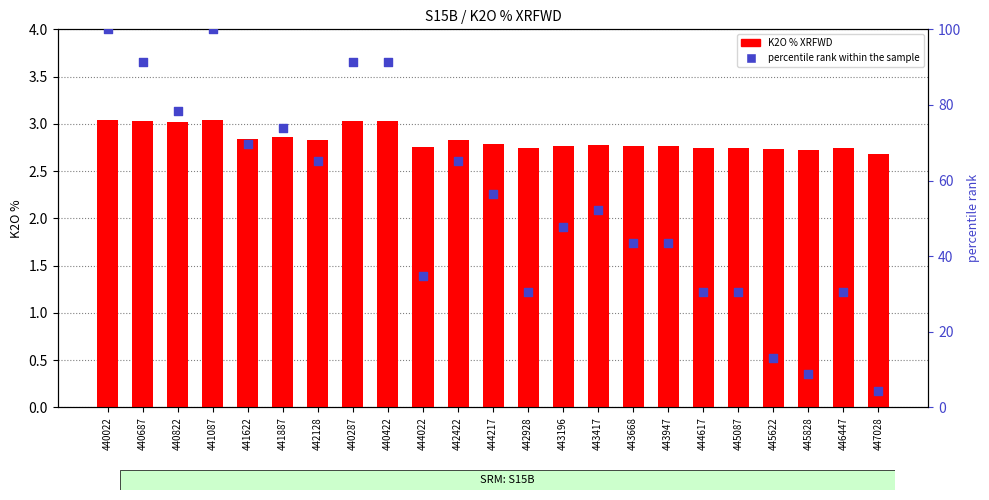

Which series has the widest spread of Y values?

percentile rank within the sample